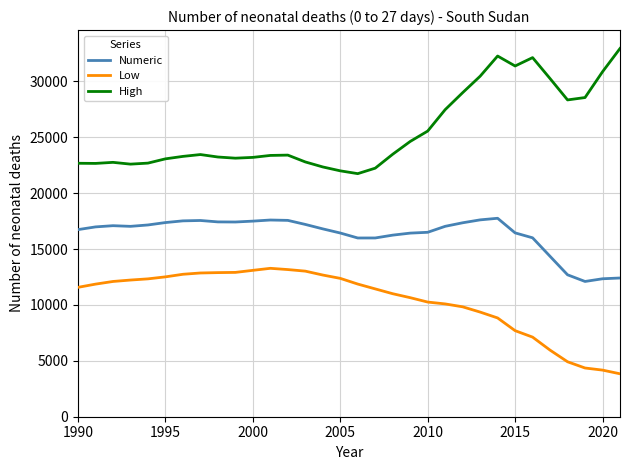

How many lines are shown in the chart?

3